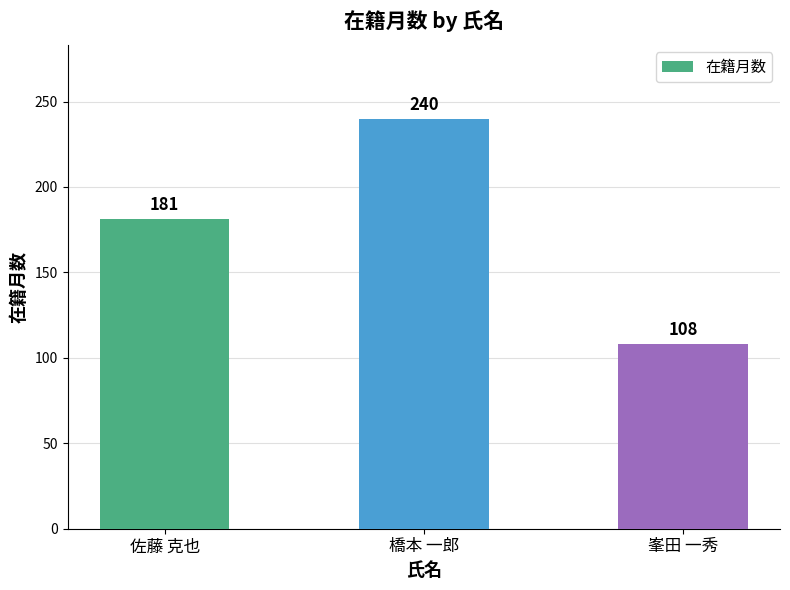

The value at 佐藤 克也 is 181. True or false?

True